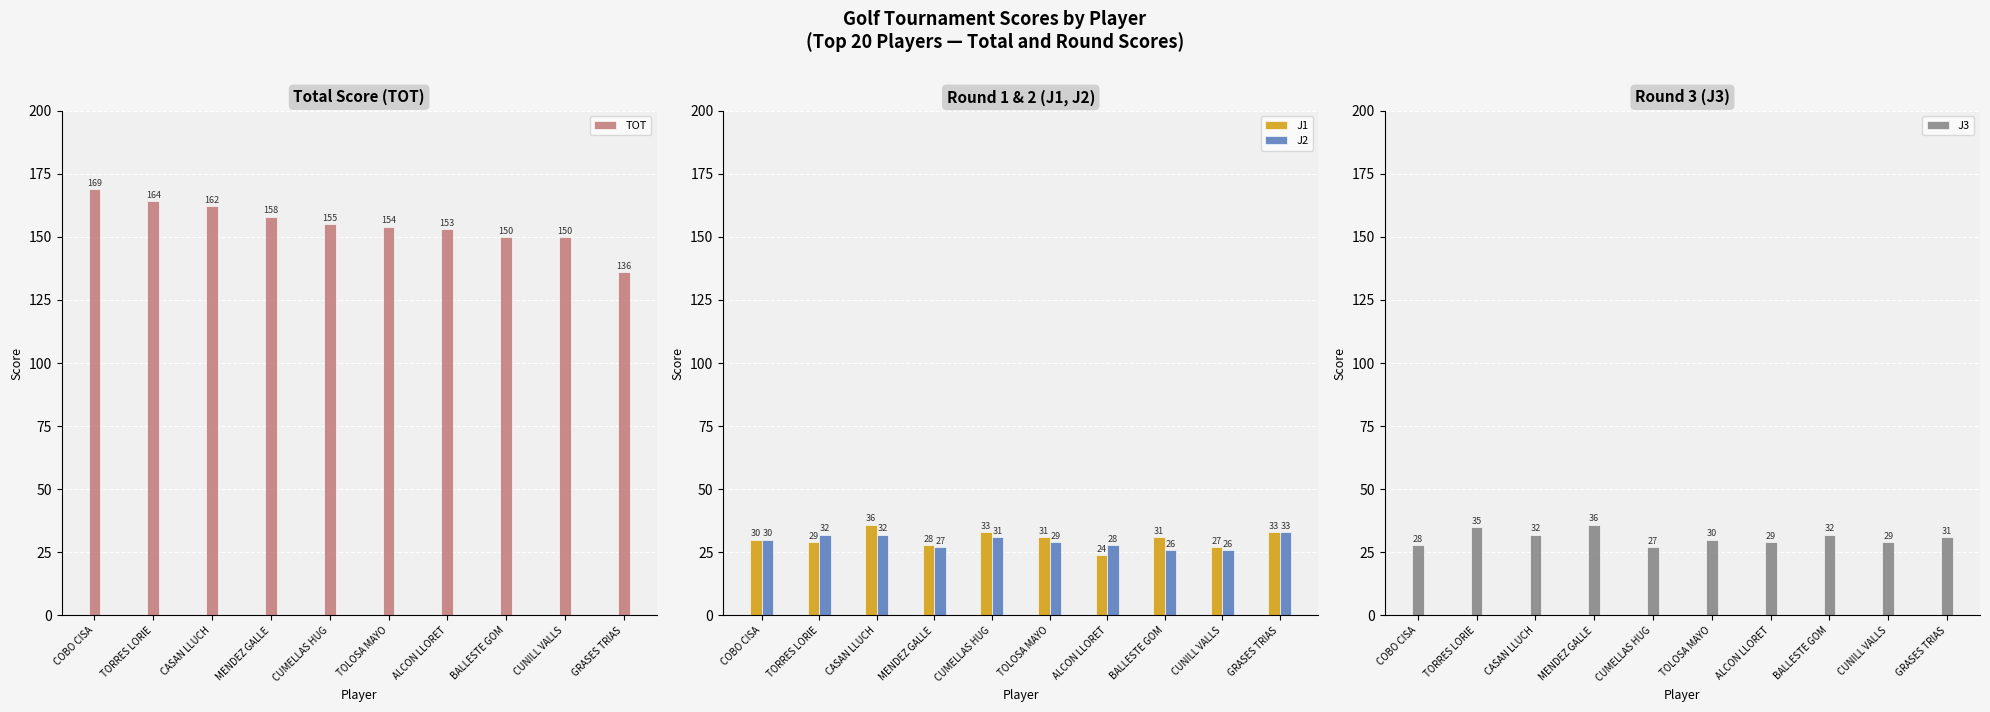

List the series in order of their peak value, lowest first.

J2, J1, J3, TOT